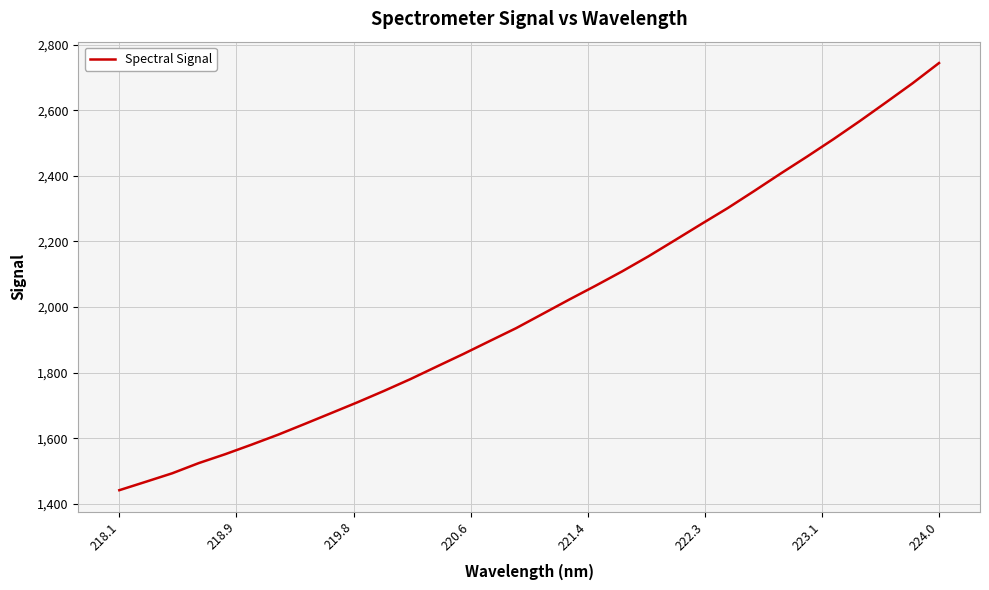

What is the maximum value shown in the chart?

2743.6